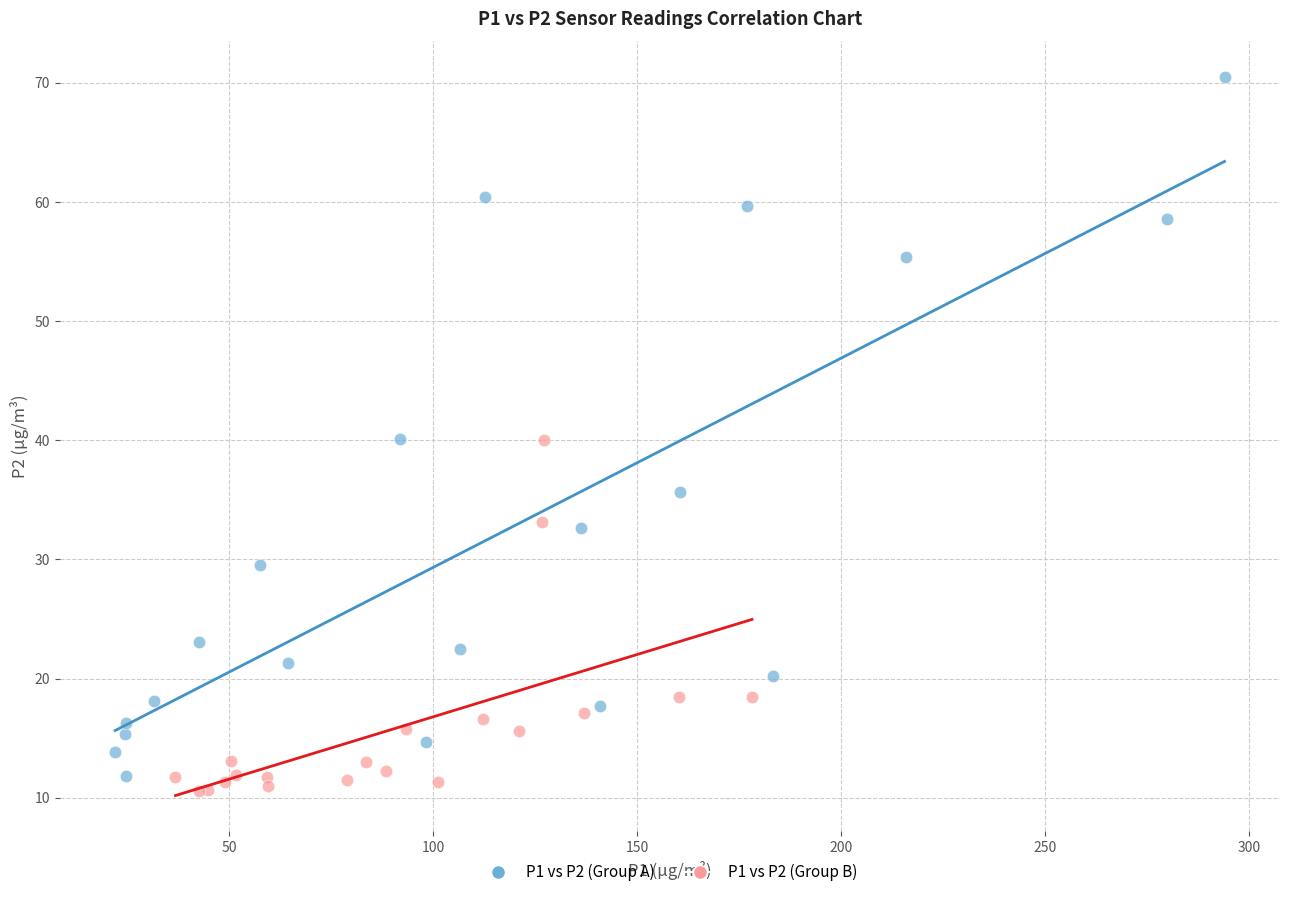

Which series has the widest spread of Y values?

P1 vs P2 (Group A)